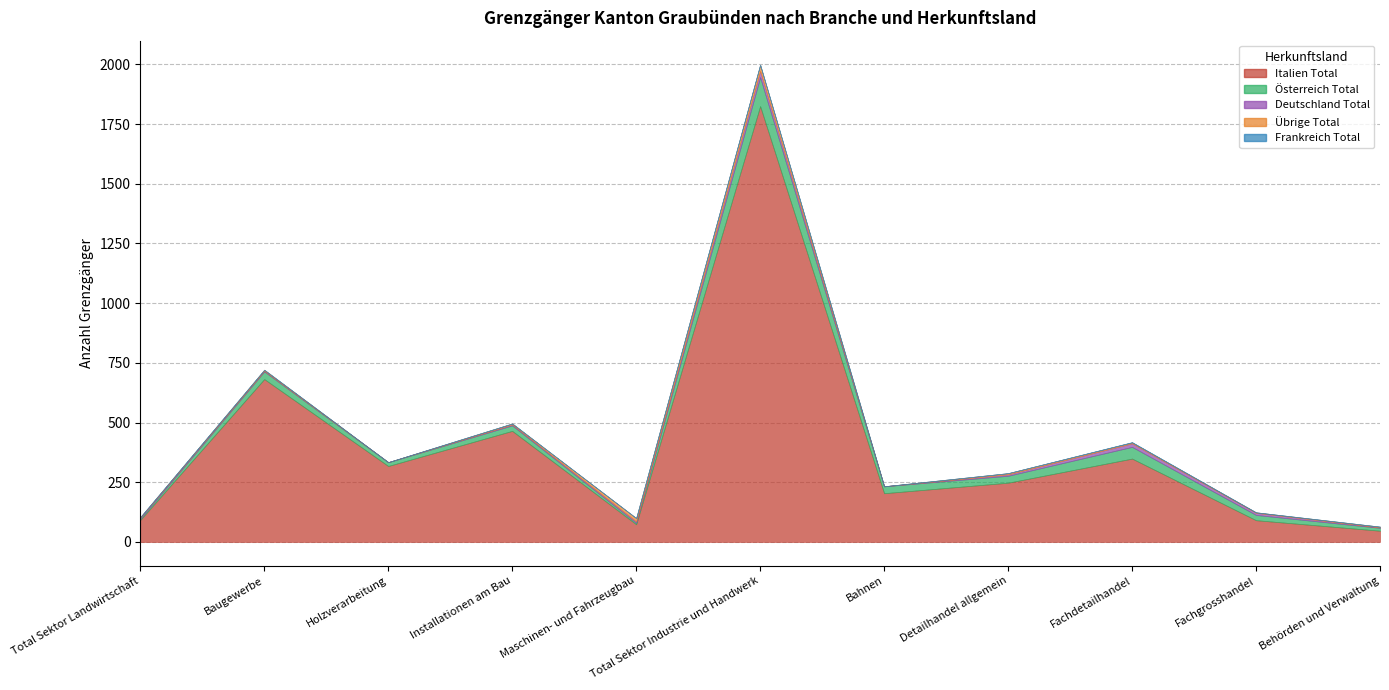

What position from the right is Maschinen- und Fahrzeugbau?

7